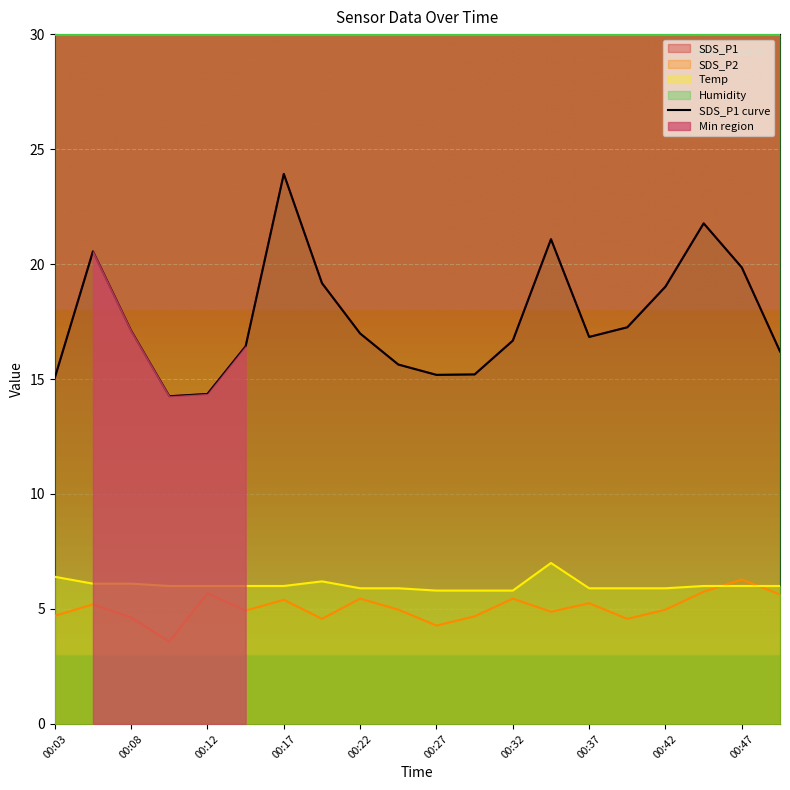

At which label does the data first exceed 16?

00:08